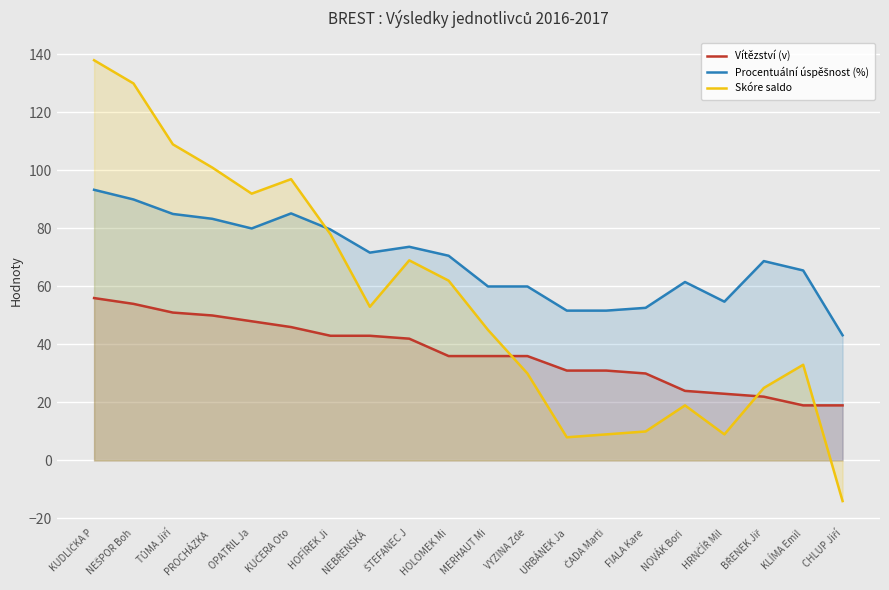

What is the difference between the second highest and minimum values in the Procentuální úspěšnost (%) series?

46.8